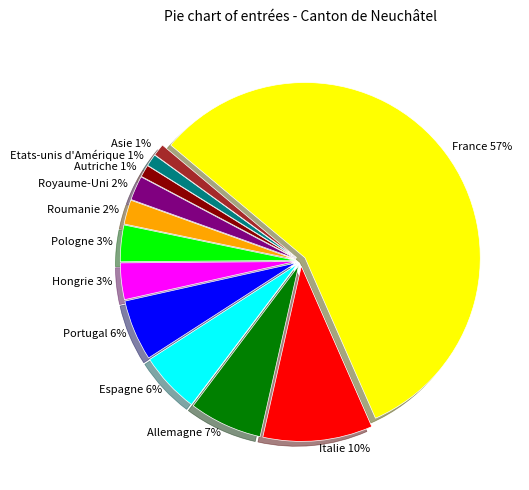

Count the number of slices in the pie.

12